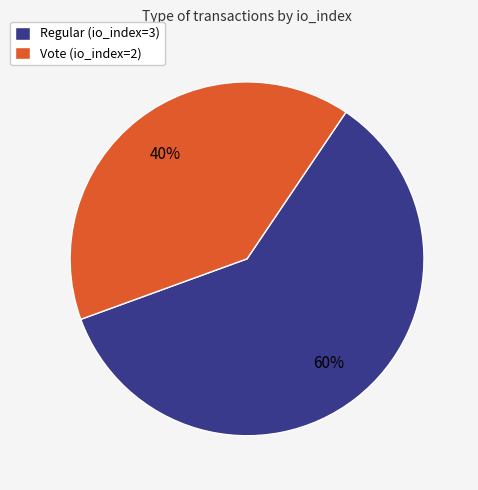

Between Vote (io_index=2) and Regular (io_index=3), which is larger?

Regular (io_index=3)